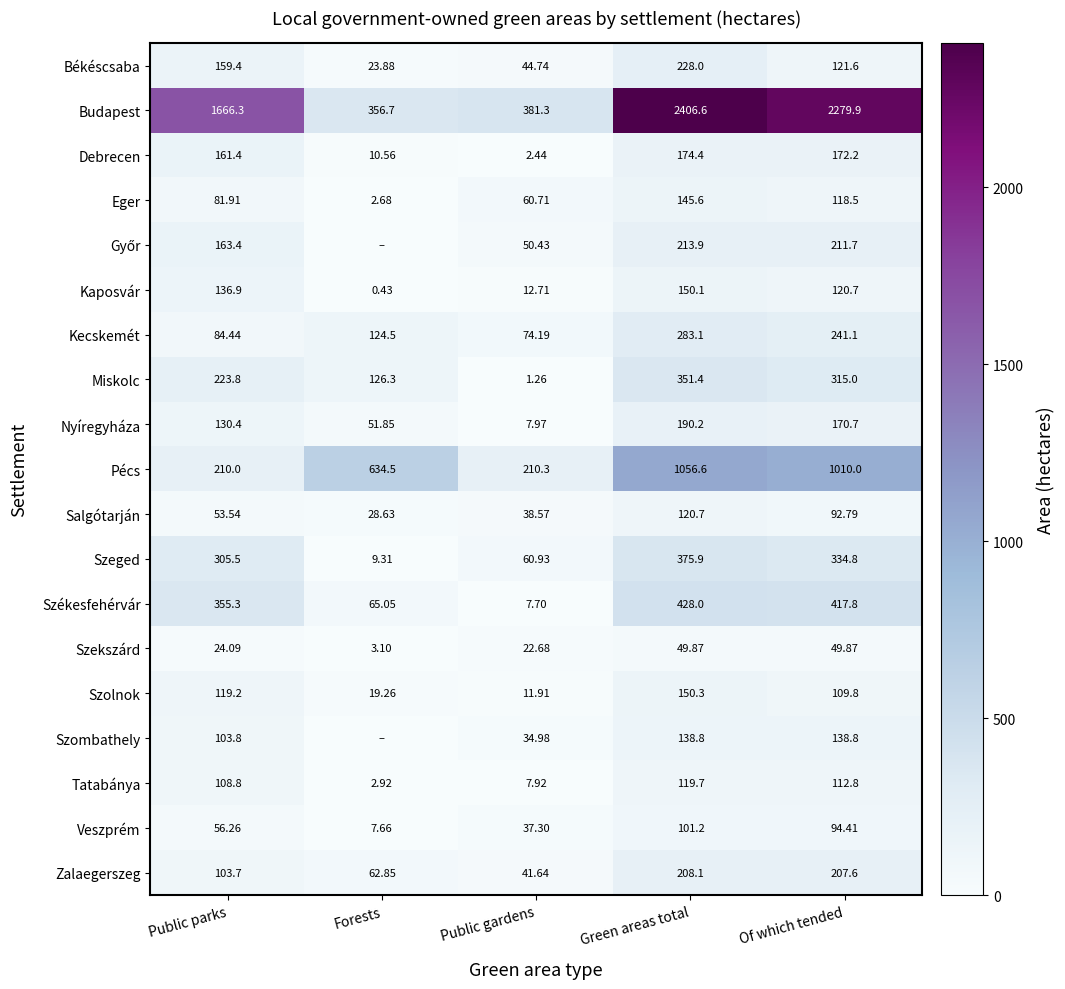

List the labels in order of Békéscsaba value, smallest first.

Forests, Public gardens, Of which tended, Public parks, Green areas total